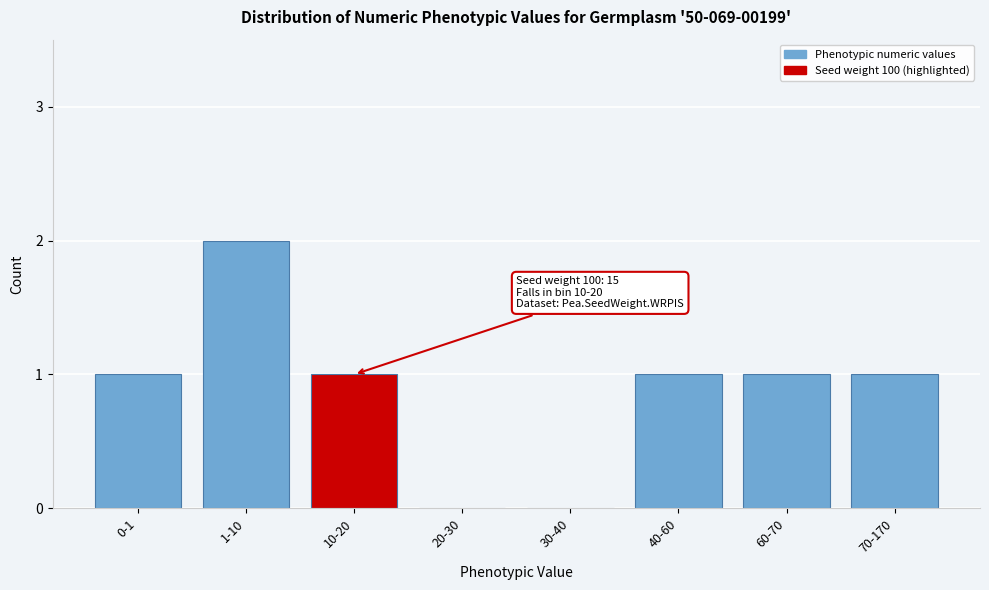

Reading left to right, extract all data points from this chart.

0-1=1	1-10=2	10-20=1	20-30=0	30-40=0	40-60=1	60-70=1	70-170=1